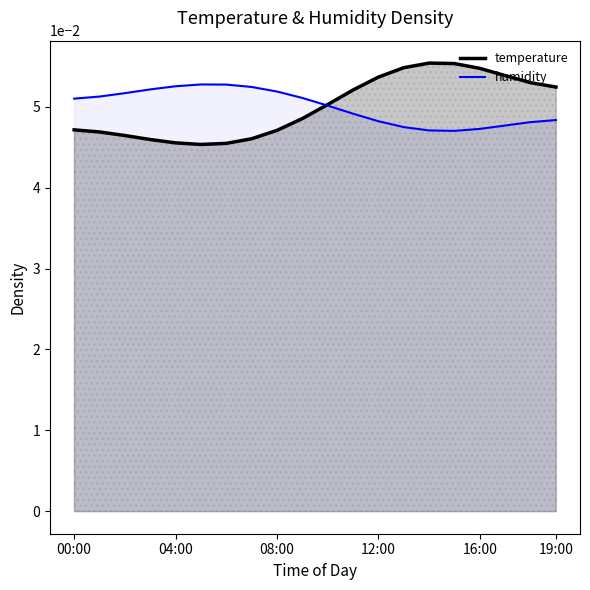

List the series in order of their peak value, lowest first.

humidity, temperature